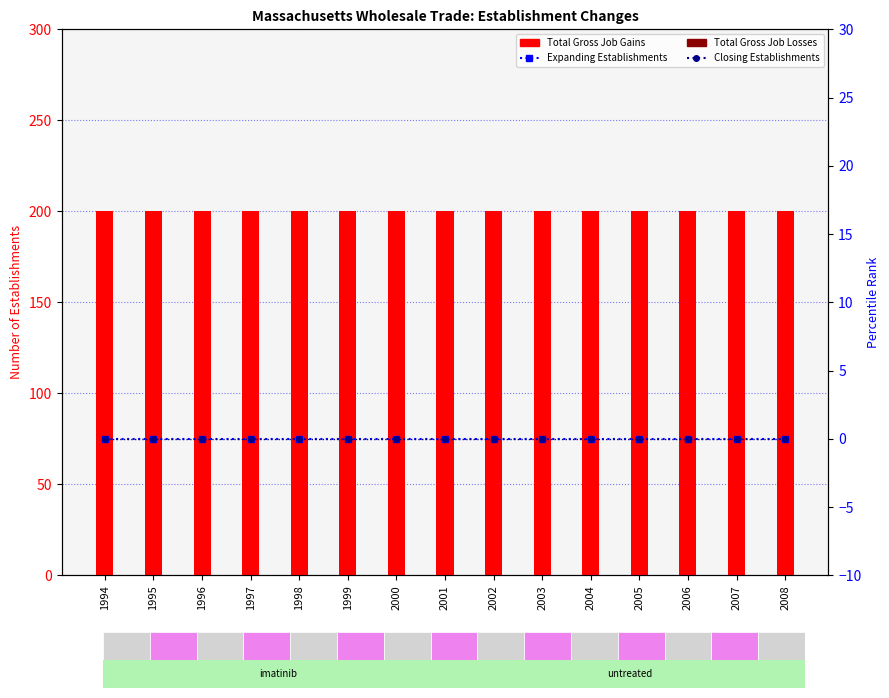

At which category is the sum across all series the highest?

1994